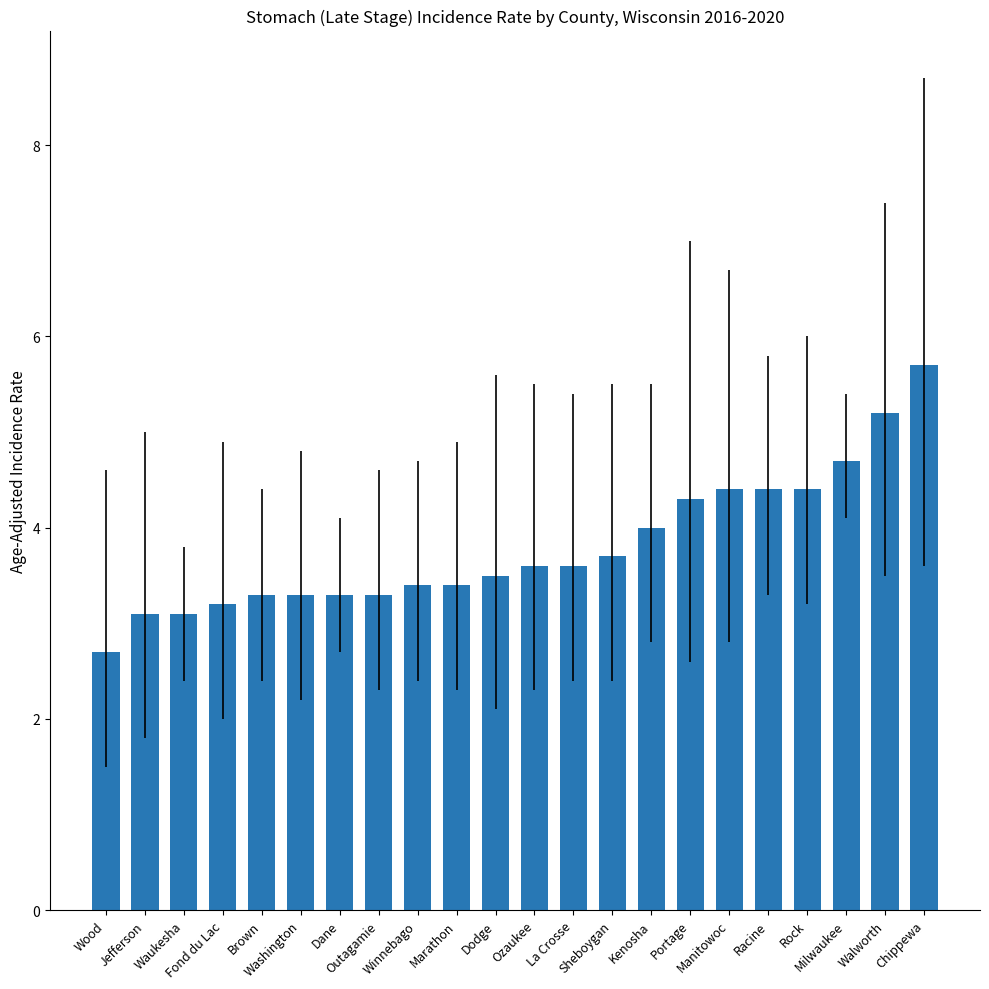

Is it true that the value at Wood is 2.7?

True